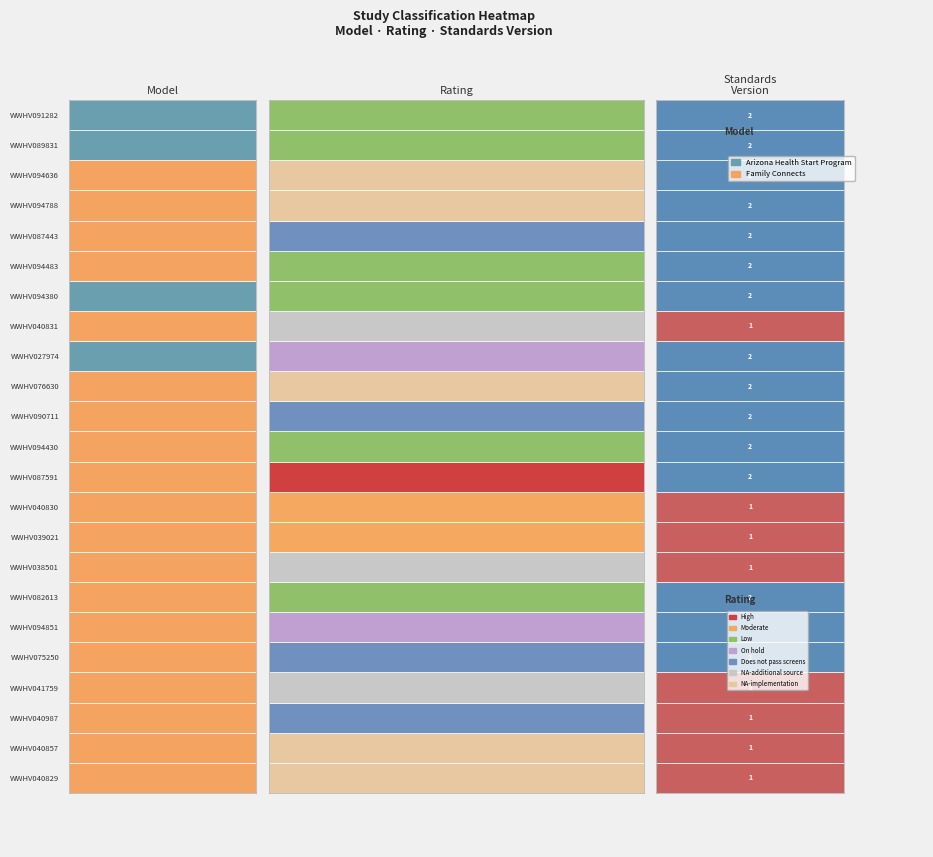

Reading left to right, what are all the values shown in this chart?

1	1	1	1	2	2	2	1	1	1	2	2	2	2	2	1	2	2	2	2	2	2	2